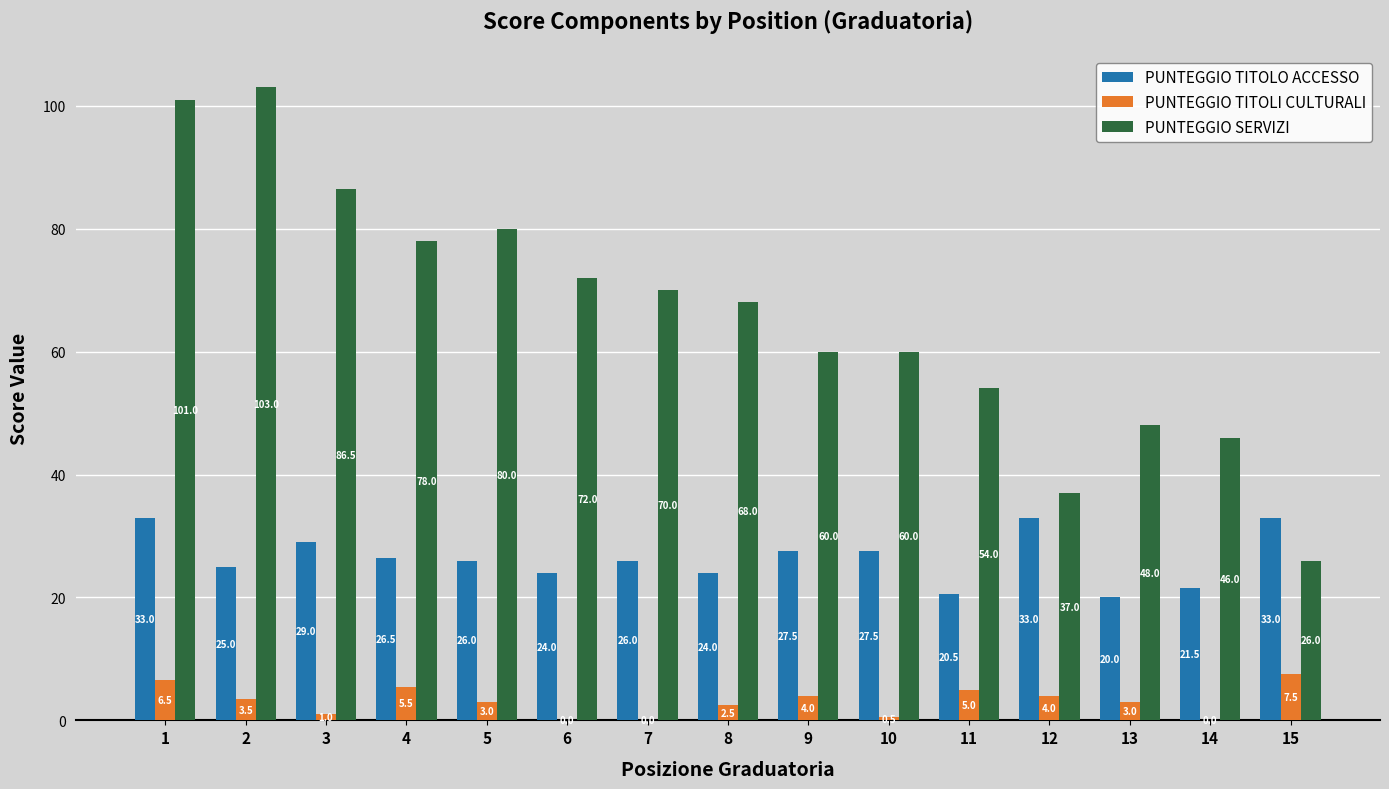

The value of PUNTEGGIO TITOLO ACCESSO at 9 is 7.6. True or false?

False